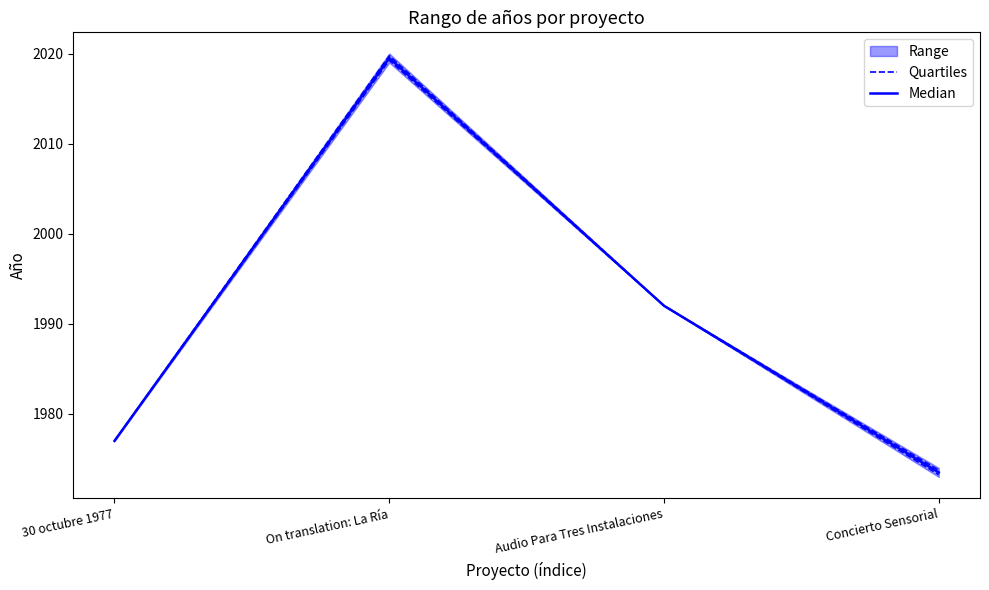

Which has a higher value, Concierto Sensorial or Audio Para Tres Instalaciones?

Audio Para Tres Instalaciones